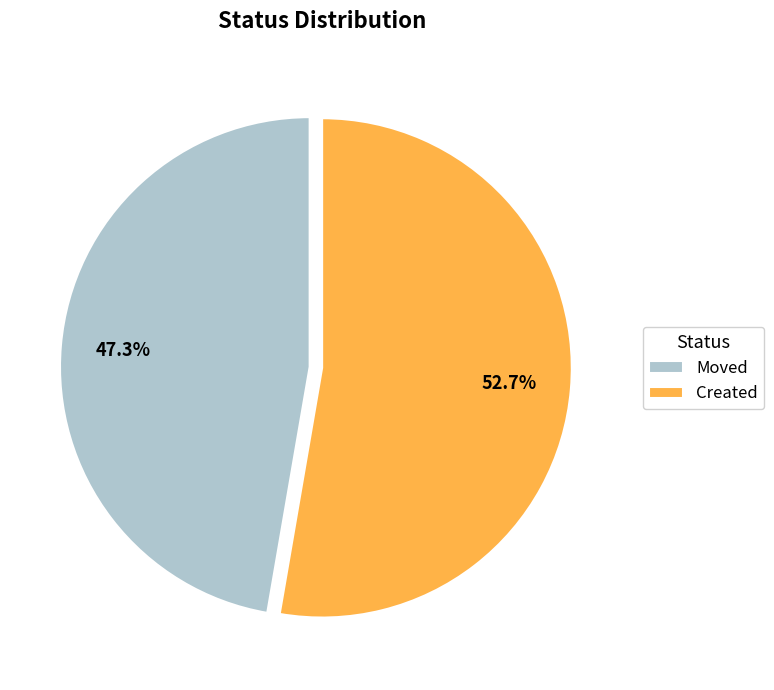

What percentage is the Created slice, to the nearest percent?

53%